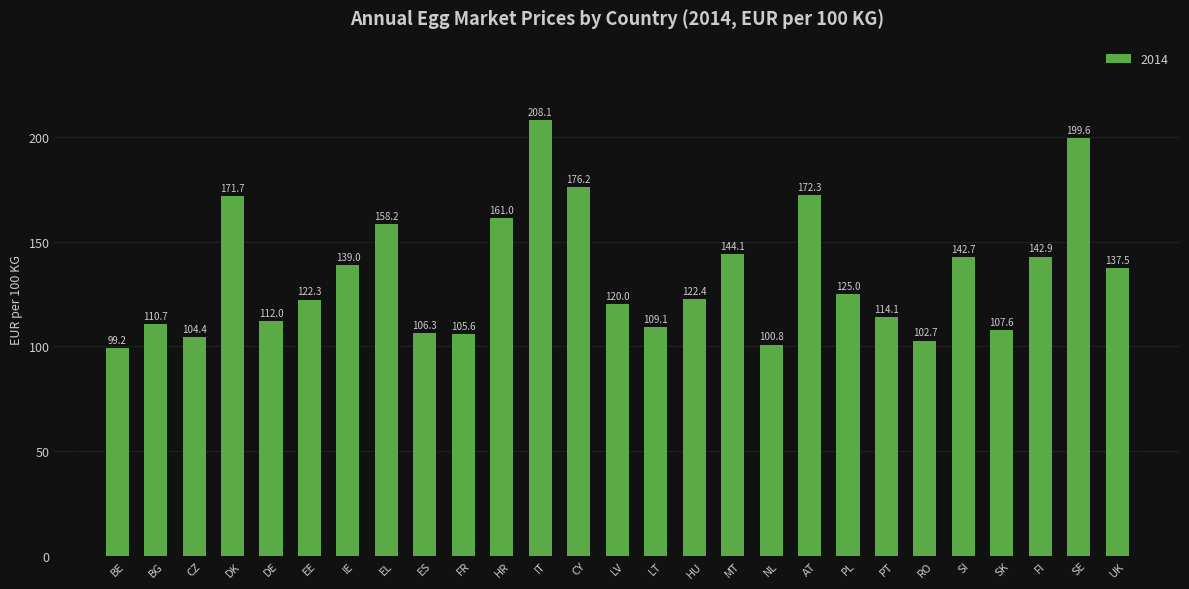

What is the value of the 2nd bar from the left?

110.7